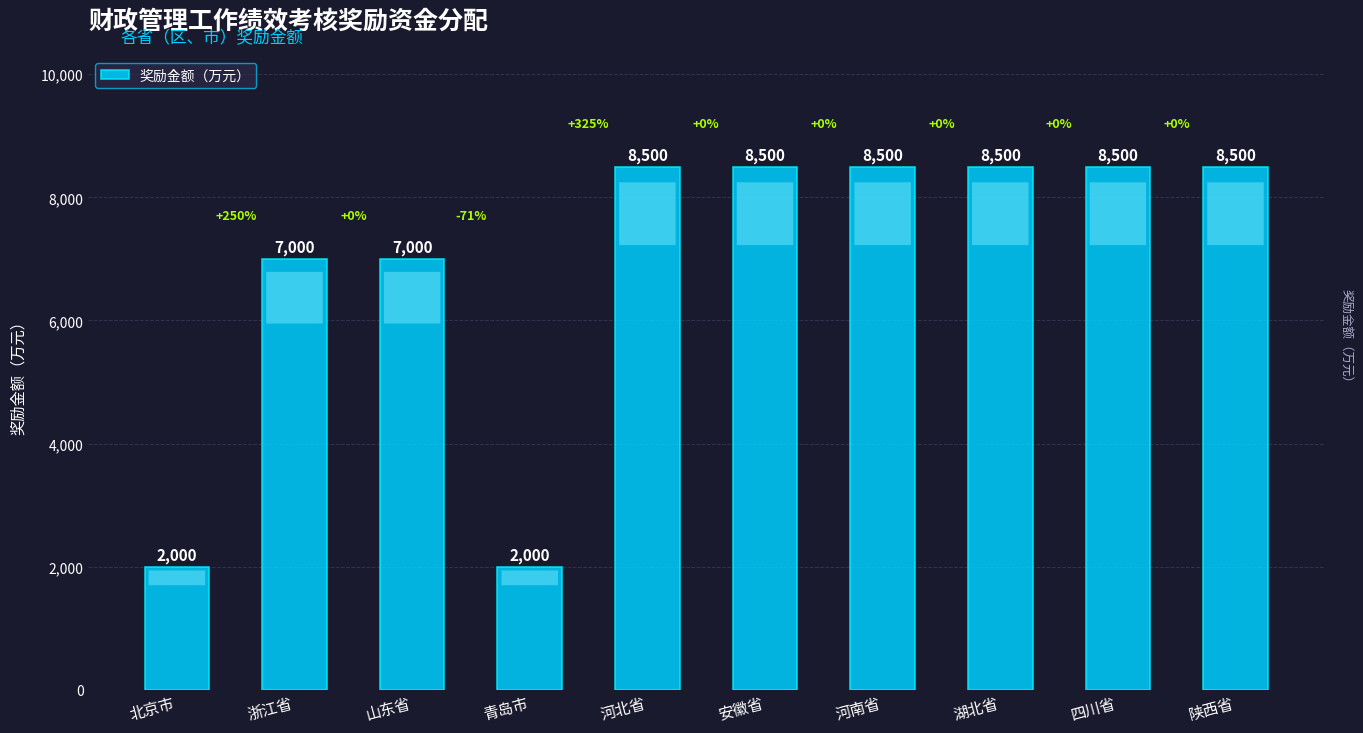

What is the value of the 8th bar from the left?

8500